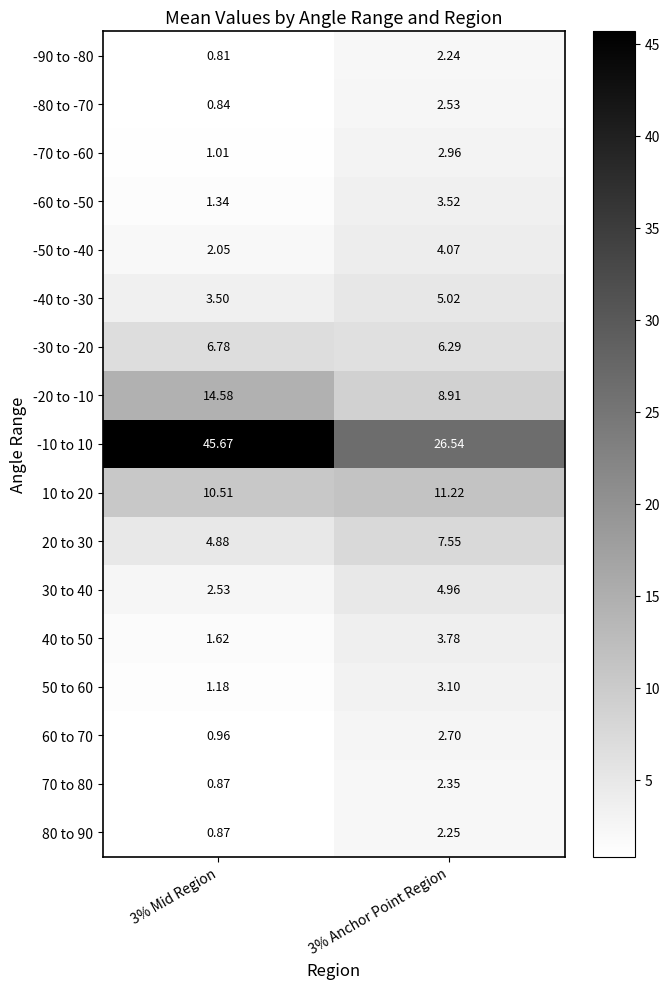

Reading left to right, transcribe all the data shown in this chart.

-90 to -80: 3% Mid Region=0.8	3% Anchor Point Region=2.2
-80 to -70: 3% Mid Region=0.8	3% Anchor Point Region=2.5
-70 to -60: 3% Mid Region=1.0	3% Anchor Point Region=3.0
-60 to -50: 3% Mid Region=1.3	3% Anchor Point Region=3.5
-50 to -40: 3% Mid Region=2.0	3% Anchor Point Region=4.1
-40 to -30: 3% Mid Region=3.5	3% Anchor Point Region=5.0
-30 to -20: 3% Mid Region=6.8	3% Anchor Point Region=6.3
-20 to -10: 3% Mid Region=14.6	3% Anchor Point Region=8.9
-10 to 10: 3% Mid Region=45.7	3% Anchor Point Region=26.5
10 to 20: 3% Mid Region=10.5	3% Anchor Point Region=11.2
20 to 30: 3% Mid Region=4.9	3% Anchor Point Region=7.5
30 to 40: 3% Mid Region=2.5	3% Anchor Point Region=5.0
40 to 50: 3% Mid Region=1.6	3% Anchor Point Region=3.8
50 to 60: 3% Mid Region=1.2	3% Anchor Point Region=3.1
60 to 70: 3% Mid Region=1.0	3% Anchor Point Region=2.7
70 to 80: 3% Mid Region=0.9	3% Anchor Point Region=2.4
80 to 90: 3% Mid Region=0.9	3% Anchor Point Region=2.2